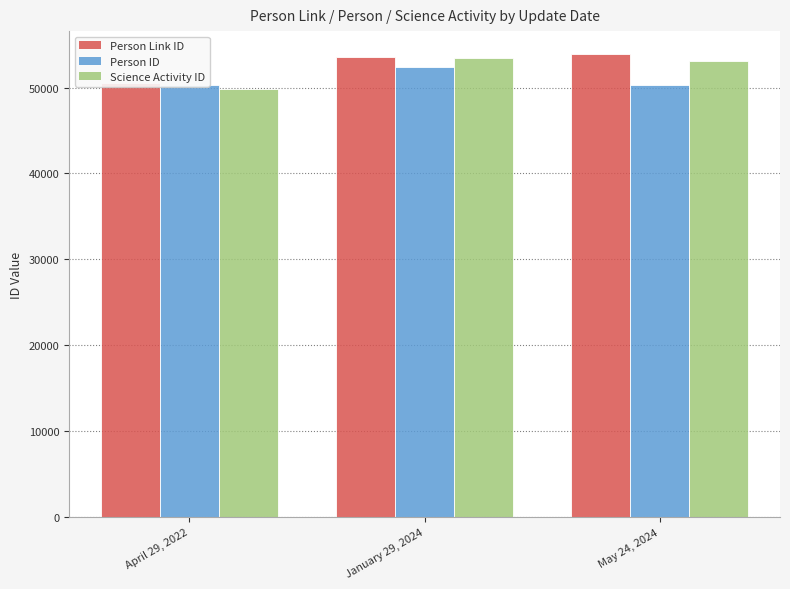

What is the sum of all Person Link ID values?

157953